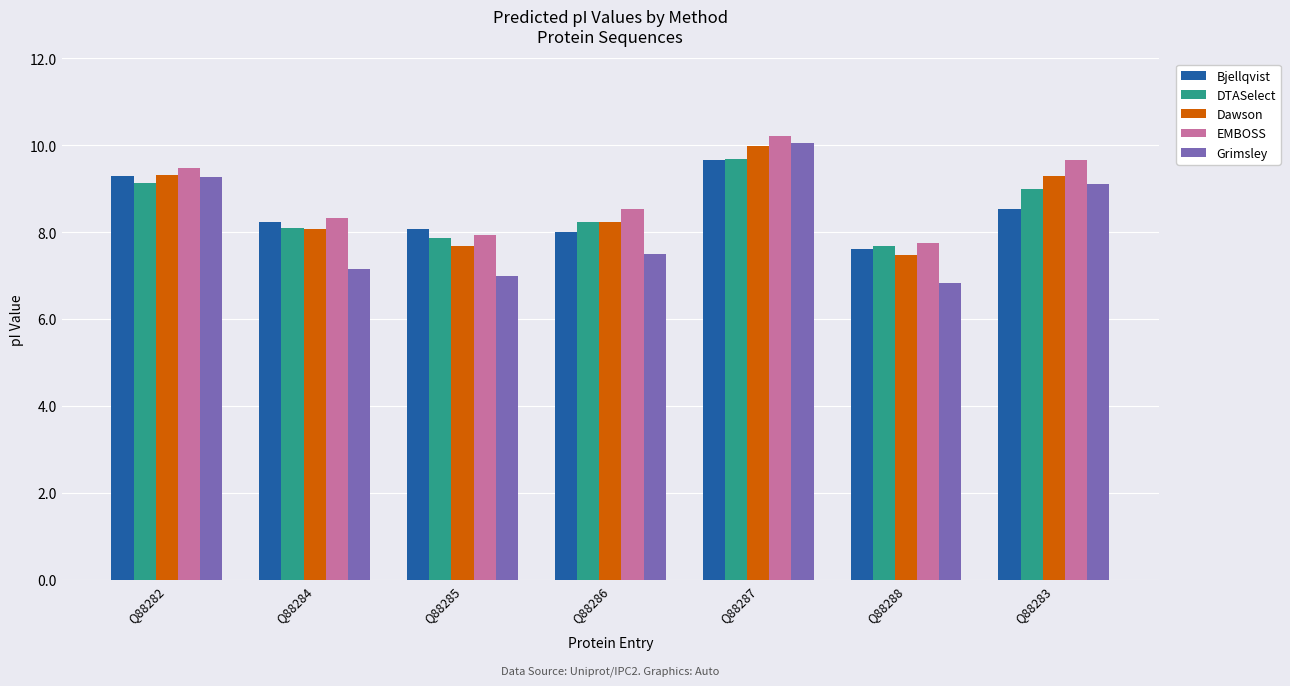

What is the value of the DTASelect bar at the 3rd from the left?

7.9